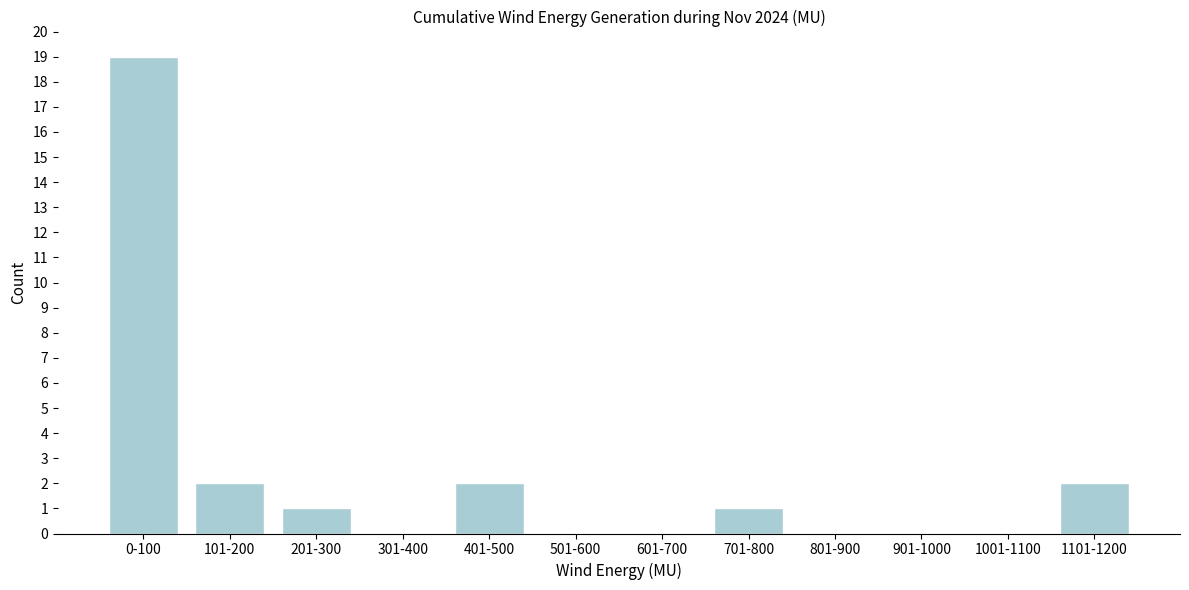

Reading left to right, transcribe all the data shown in this chart.

0-100=19	101-200=2	201-300=1	301-400=0	401-500=2	501-600=0	601-700=0	701-800=1	801-900=0	901-1000=0	1001-1100=0	1101-1200=2